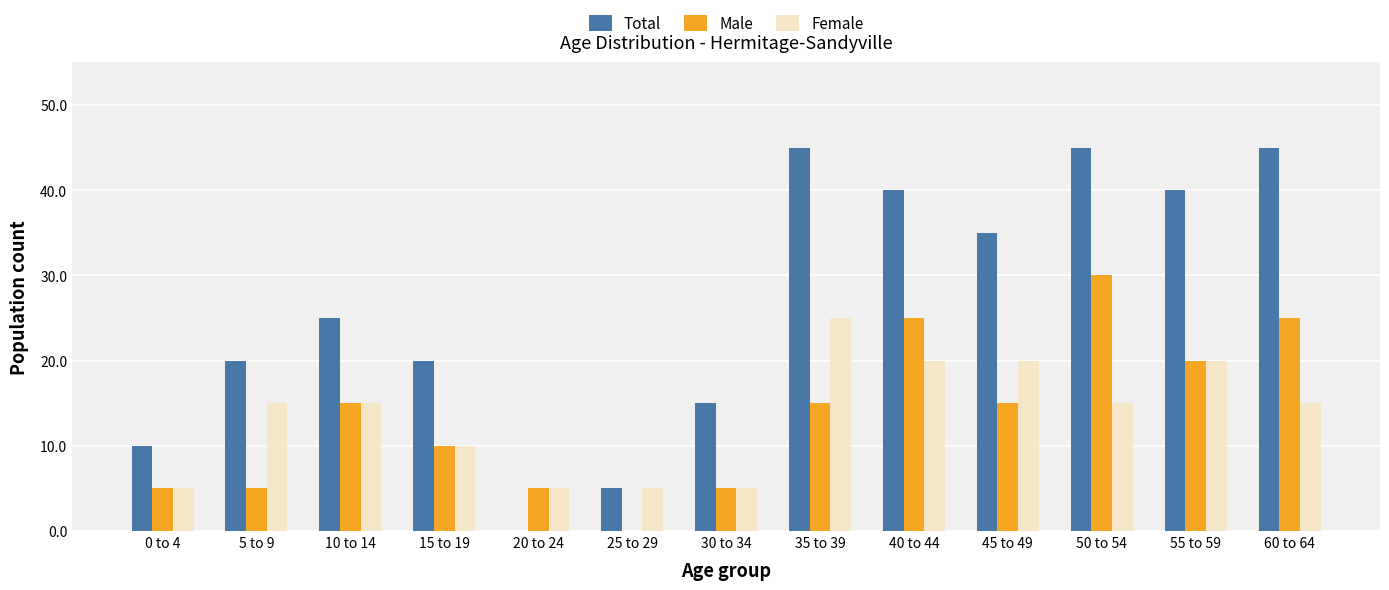

How many groups of bars are there?

13